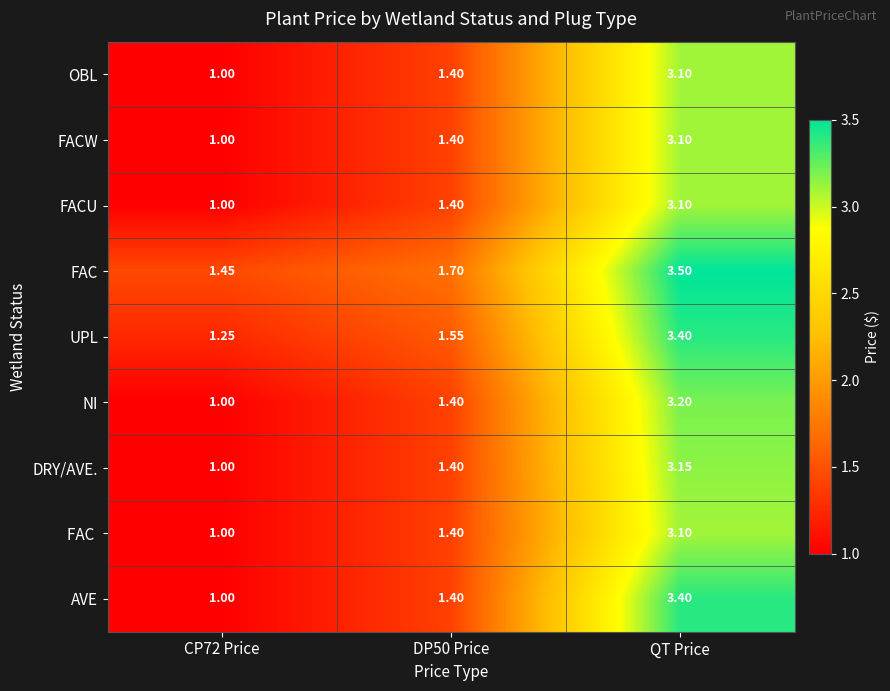

At which category is the sum across all series the highest?

QT Price